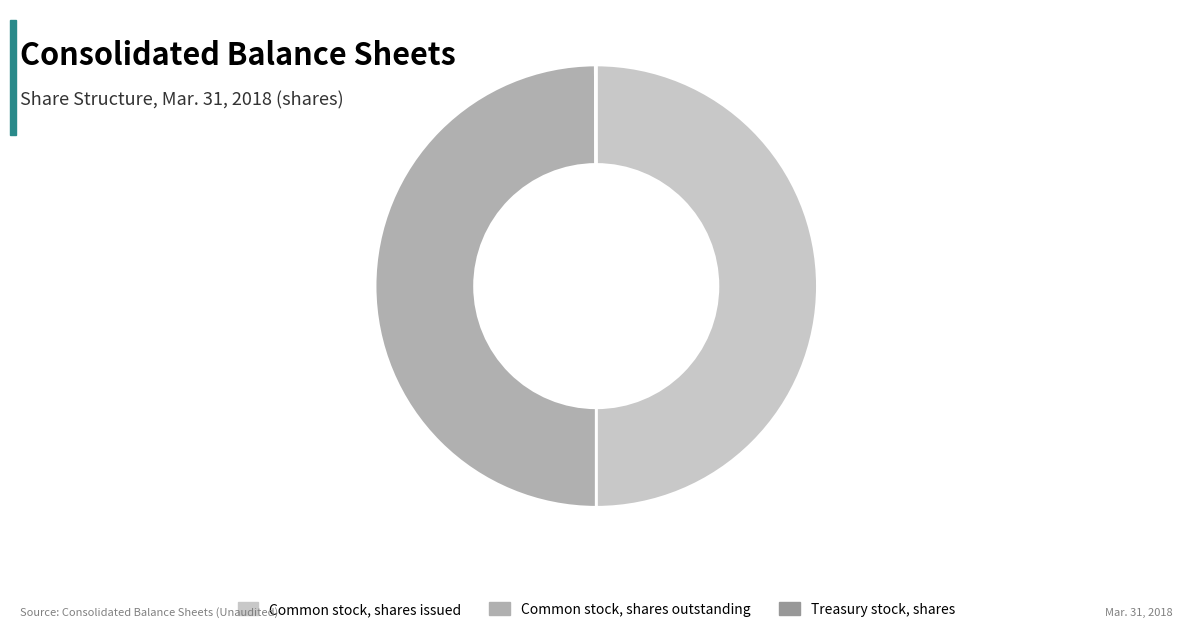

Combined, do Common stock, shares issued and Common stock, shares outstanding account for over 50%?

Yes